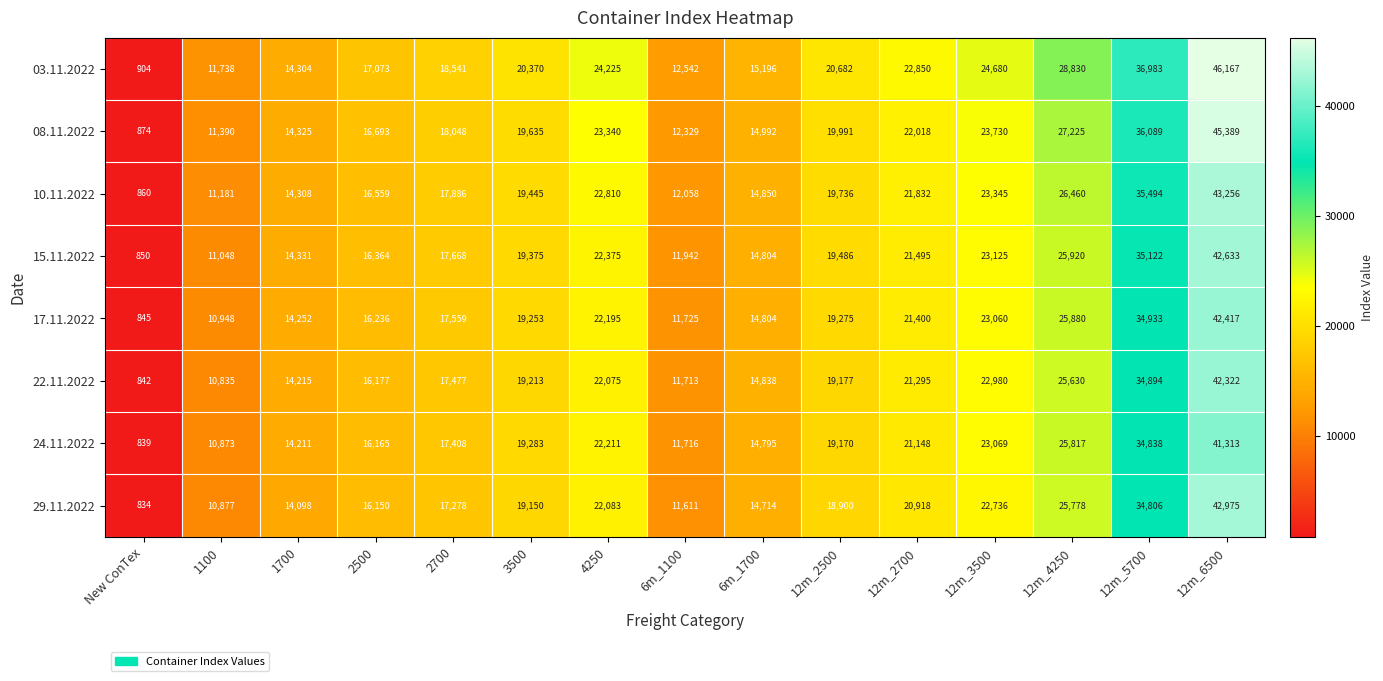

What is the spread (max minus min) of values at 6m_1700?

482